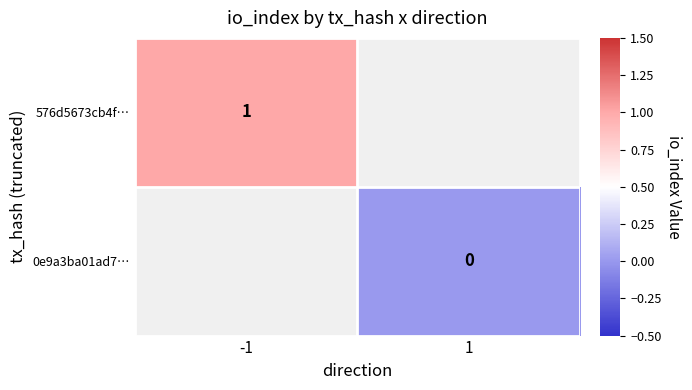

True or false: 576d5673cb4f… has a value of 1 at -1.

True